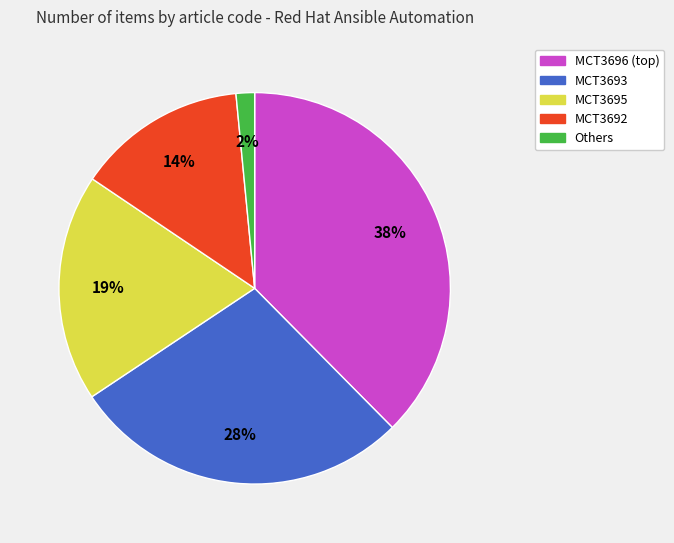

To the nearest percent, what is the average slice percentage?

20%